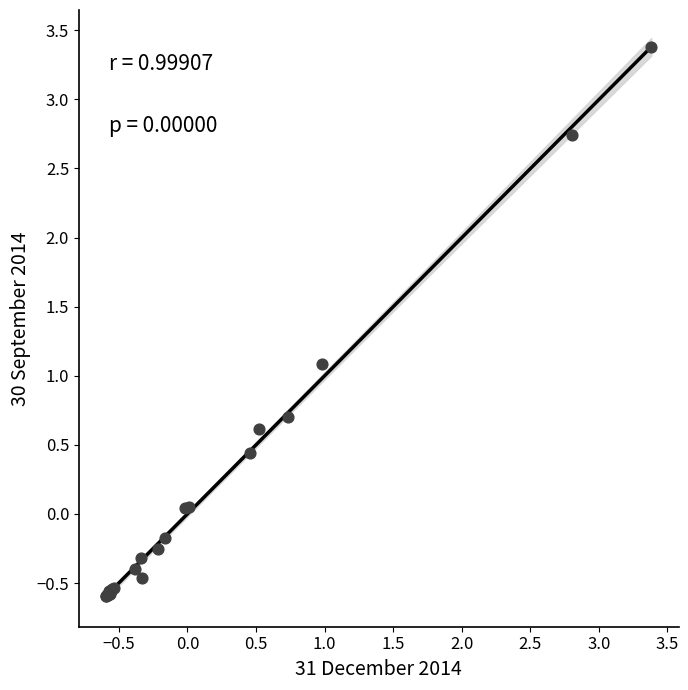

What Y value in the scatter plot is closest to 1?

1.1